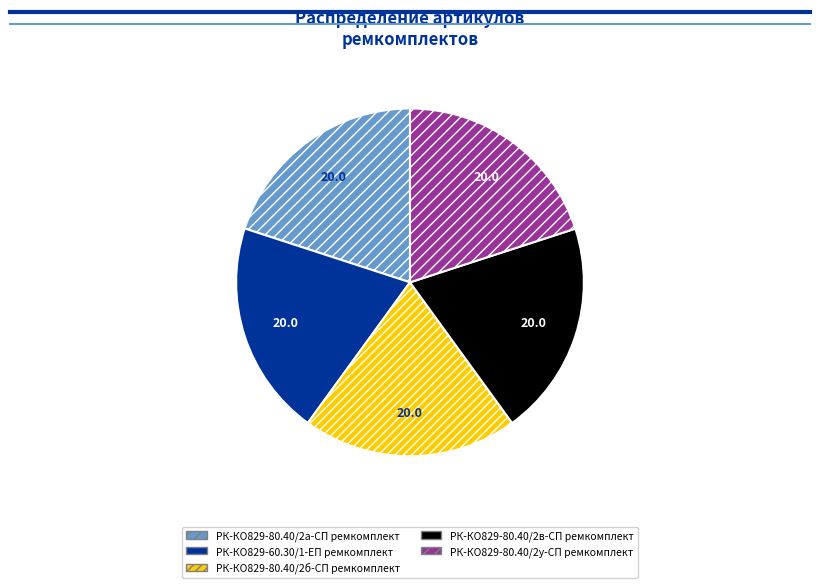

Is it true that РК-КО829-80.40/2у-СП ремкомплект is 20% of the pie?

True